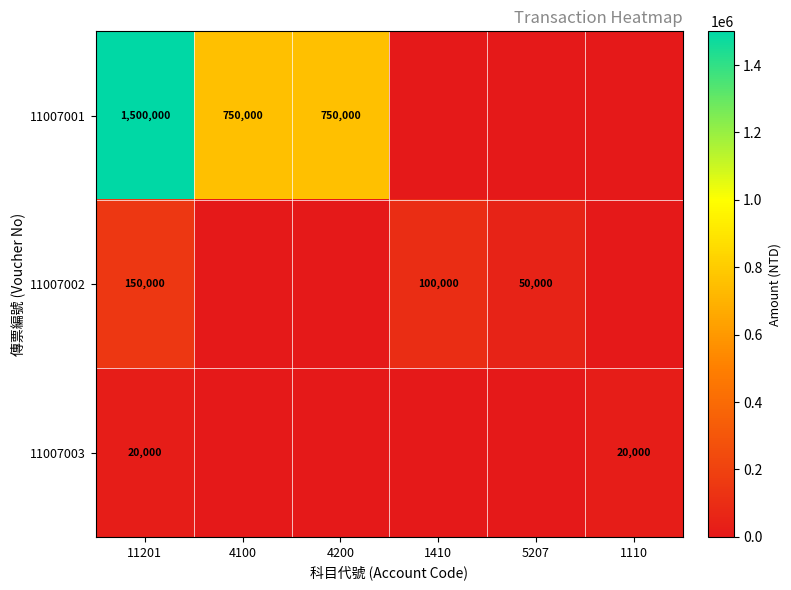

Is the value of 11007003 at 1110 greater than the value of 11007001 at 4200?

No